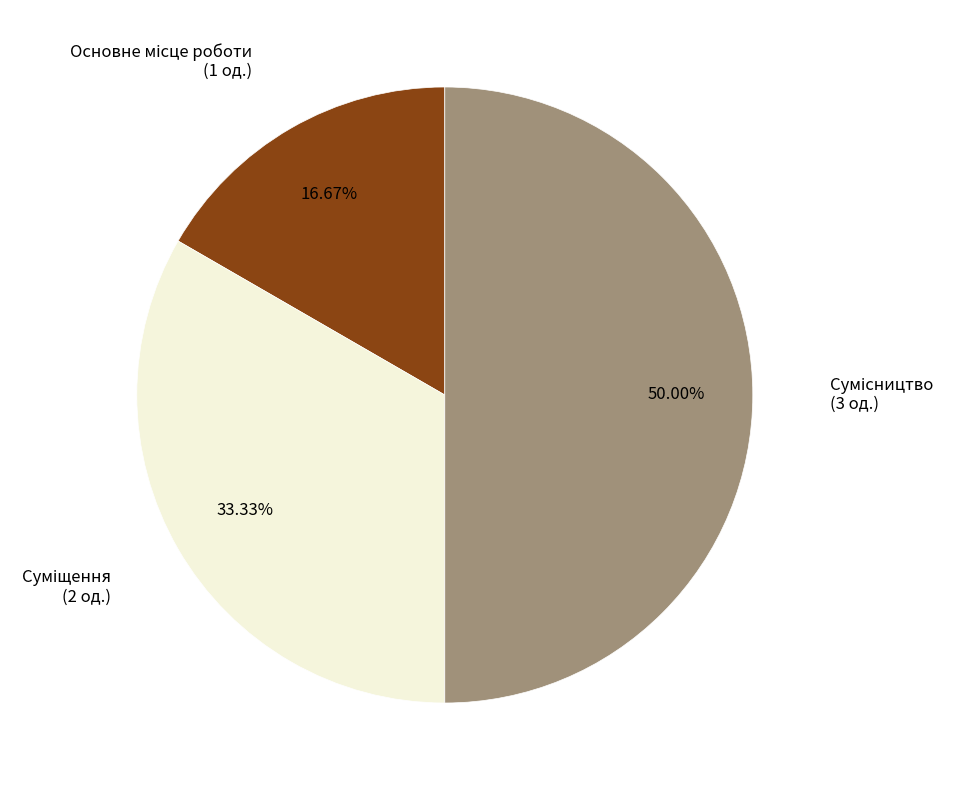

How many segments does this pie chart have?

3